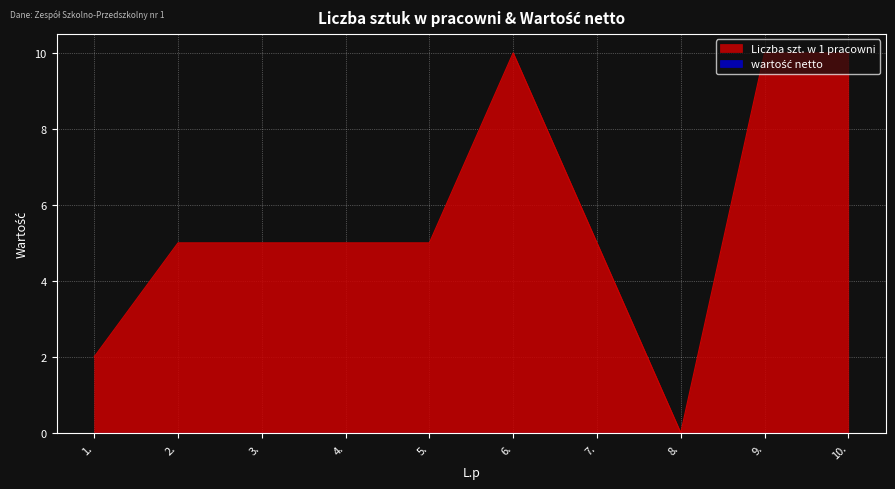

List the labels in order of value, largest first.

6., 9., 10., 2., 3., 4., 5., 7., 1., 8.